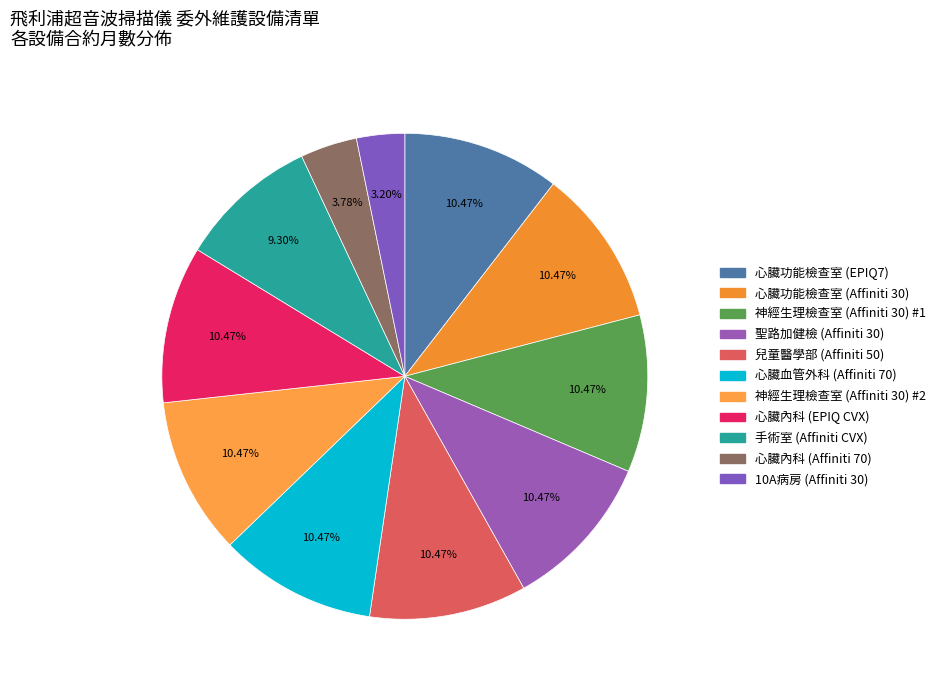

How many segments does this pie chart have?

11